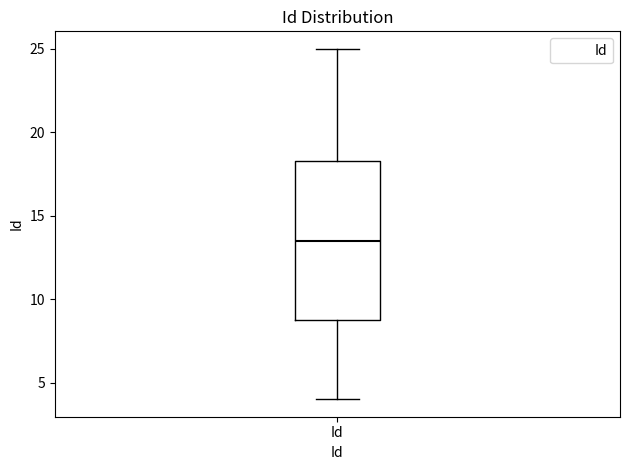

Read this box plot against the y-axis: the position of the median line, the range covered by the box, and the ends of both whiskers. The values are not printed on the chart, so give them approximately, as read against the axis.

median 13.5, box 9.0 to 18.5, whiskers 4.0 to 25.0